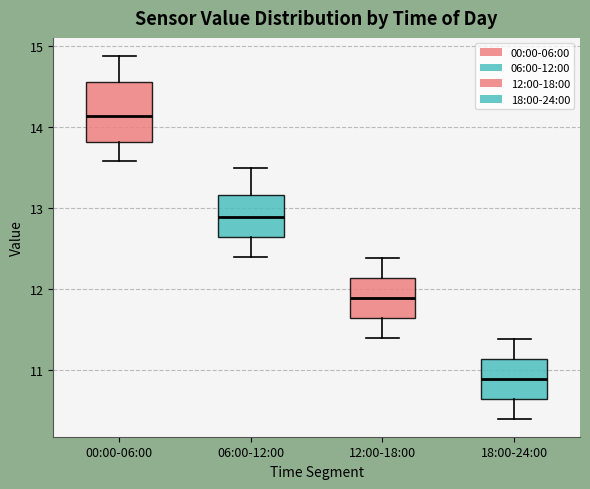

Which box is the tallest, from its lower edge to its upper edge?

00:00-06:00